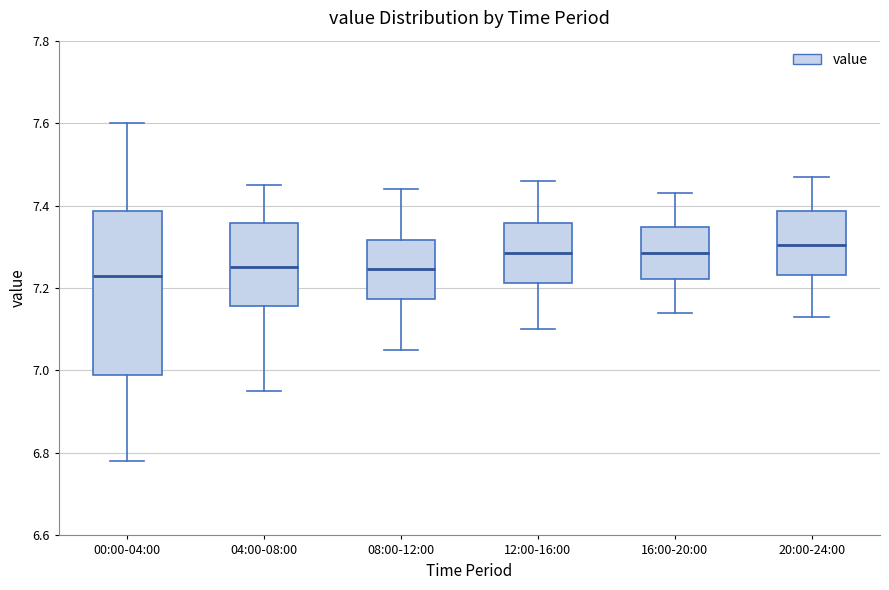

Reading left to right, read every box against the y-axis: the position of its median line, the range the box covers, and the ends of its whiskers. The values are not printed on the chart, so give them approximately, as read against the axis.

00:00-04:00: median 7.24, box 7.00 to 7.38, whiskers 6.78 to 7.60
04:00-08:00: median 7.26, box 7.16 to 7.36, whiskers 6.96 to 7.46
08:00-12:00: median 7.24, box 7.18 to 7.32, whiskers 7.06 to 7.44
12:00-16:00: median 7.28, box 7.22 to 7.36, whiskers 7.10 to 7.46
16:00-20:00: median 7.28, box 7.22 to 7.34, whiskers 7.14 to 7.44
20:00-24:00: median 7.30, box 7.24 to 7.38, whiskers 7.14 to 7.48